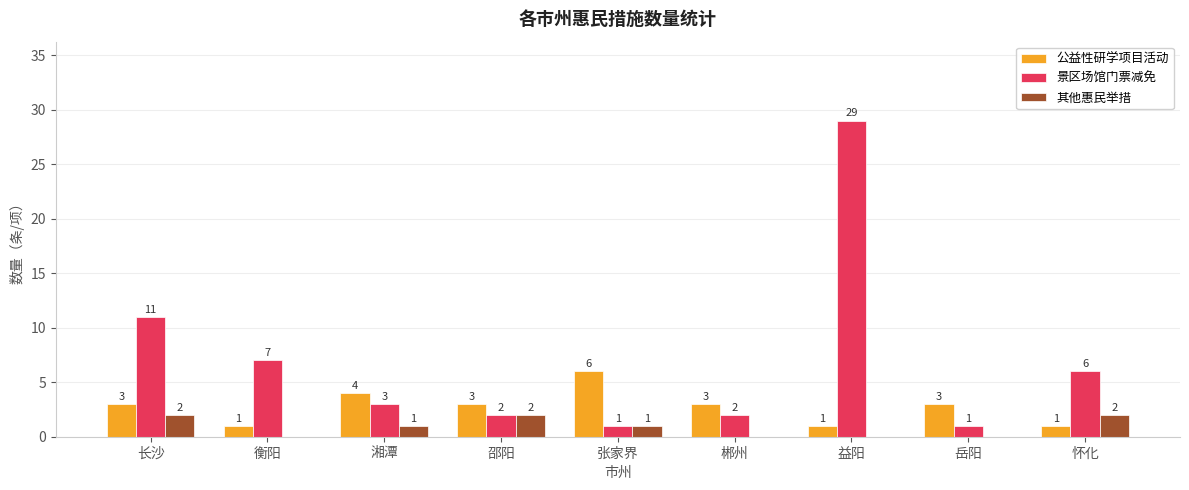

How many 其他惠民举措 values are between 0 and 2?

9